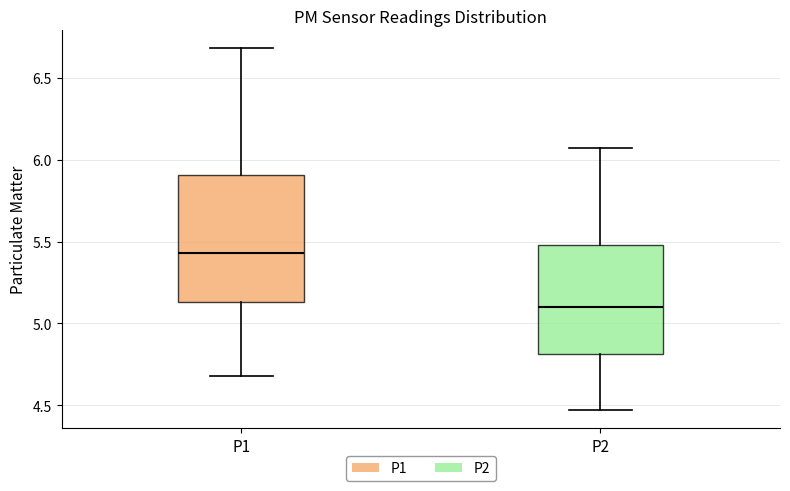

Reading left to right, read every box against the y-axis: the position of its median line, the range the box covers, and the ends of its whiskers. The values are not printed on the chart, so give them approximately, as read against the axis.

P1: median 5.45, box 5.15 to 5.90, whiskers 4.70 to 6.70
P2: median 5.10, box 4.80 to 5.50, whiskers 4.45 to 6.05